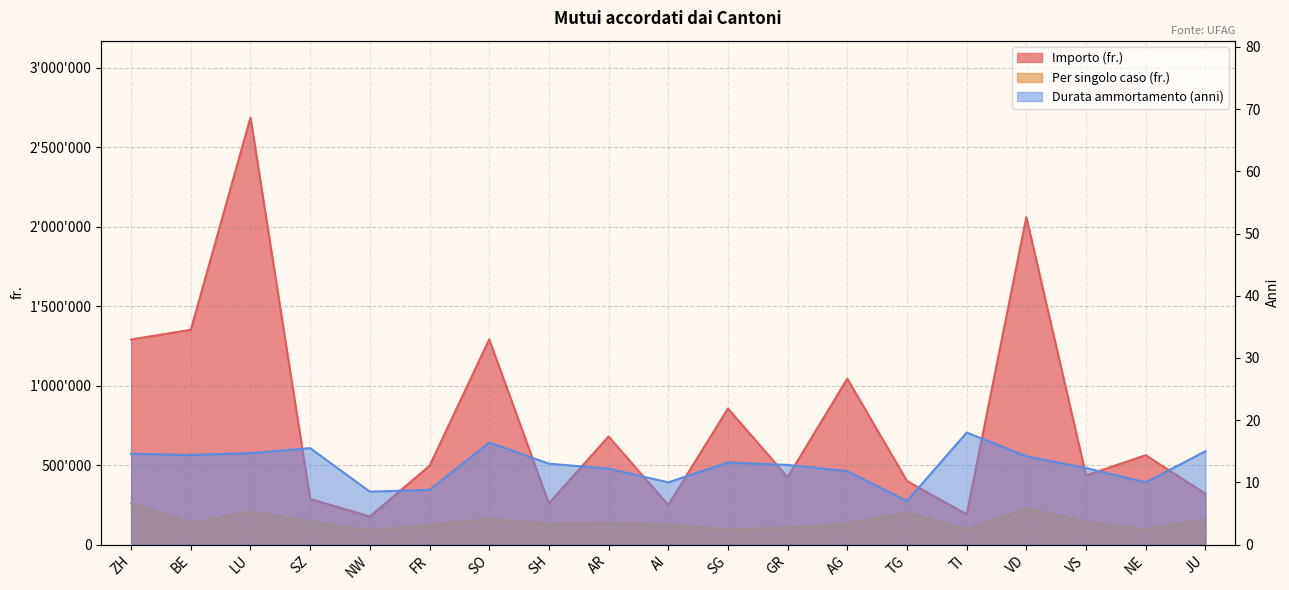

At which category is the sum across all series the highest?

LU